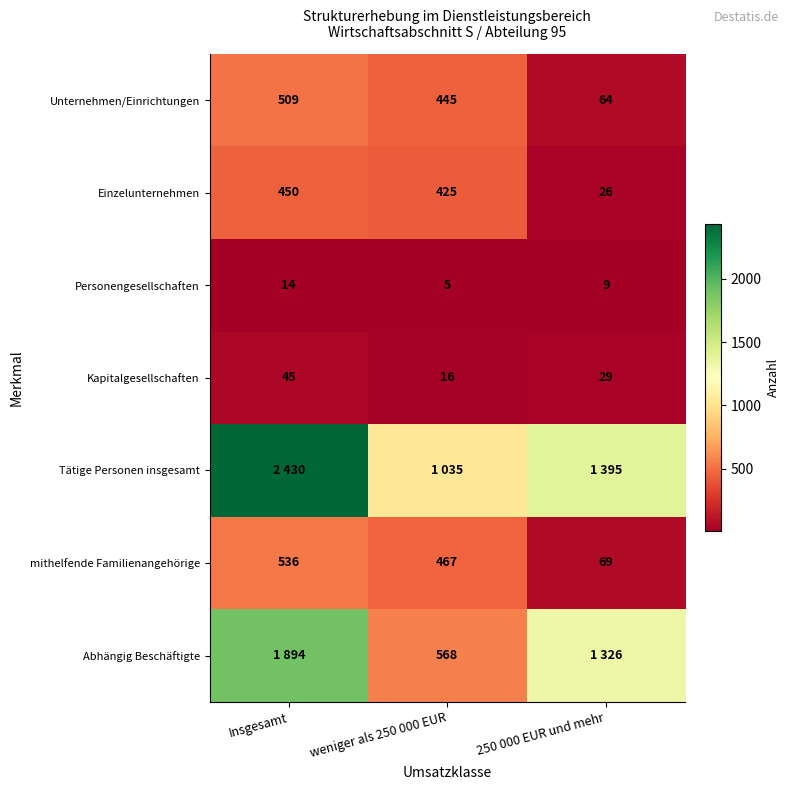

What is the greatest value displayed?

2430